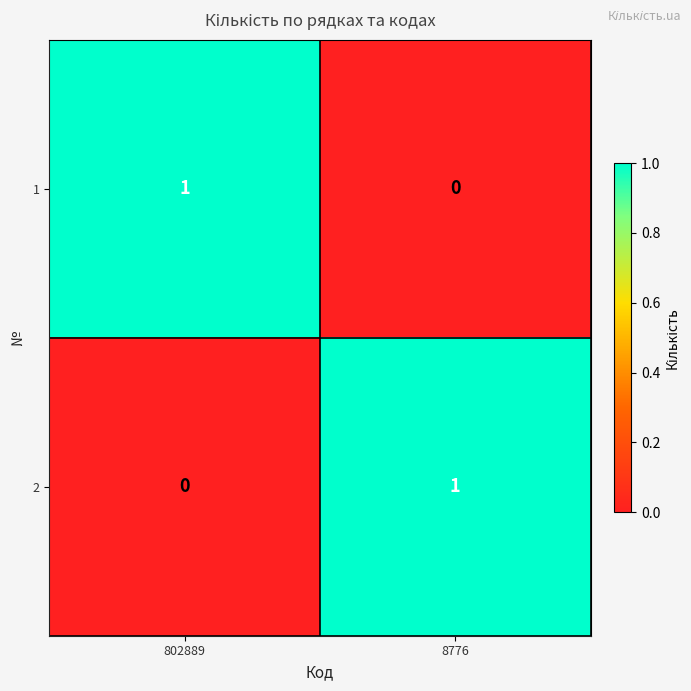

What is the greatest value displayed?

1